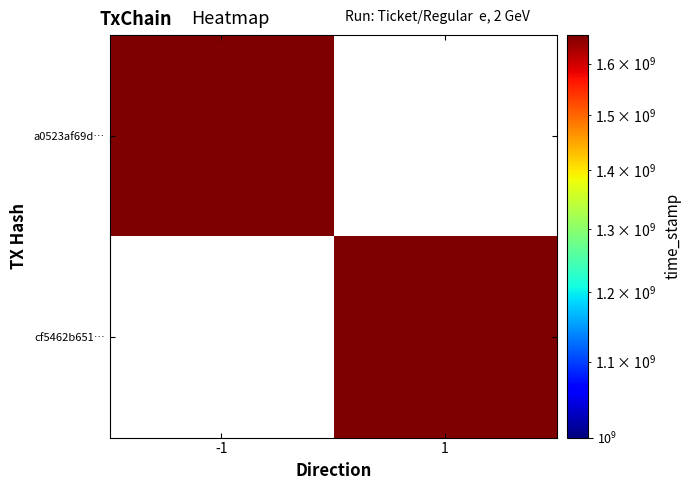

Reading right to left, what are all the values shown in this chart?

a0523af69df0e7df207c58c5f13b9e149cc8456: 1=0	-1=1658358472
cf5462b651a3127b2e4a257b56bc8d5654c6c16: 1=1658358023	-1=0